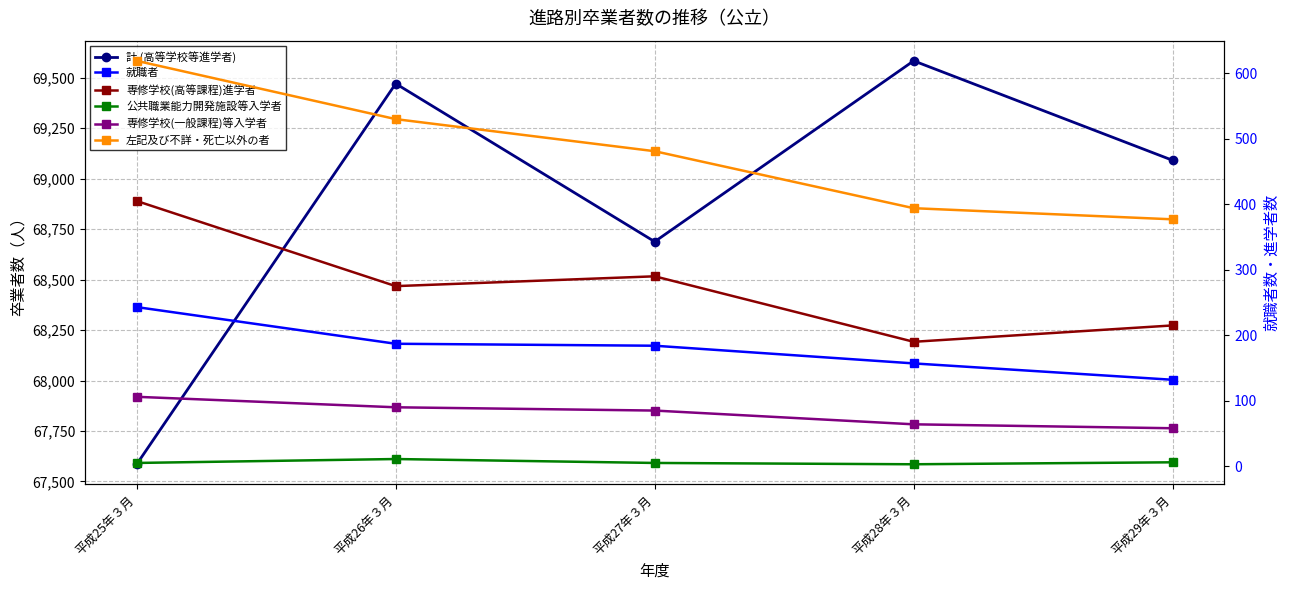

Which category has the lowest value across all series?

平成28年３月